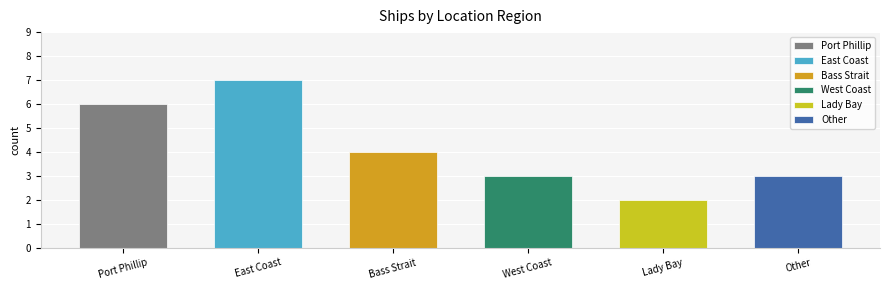

What is the change in value from East Coast to West Coast?

-4